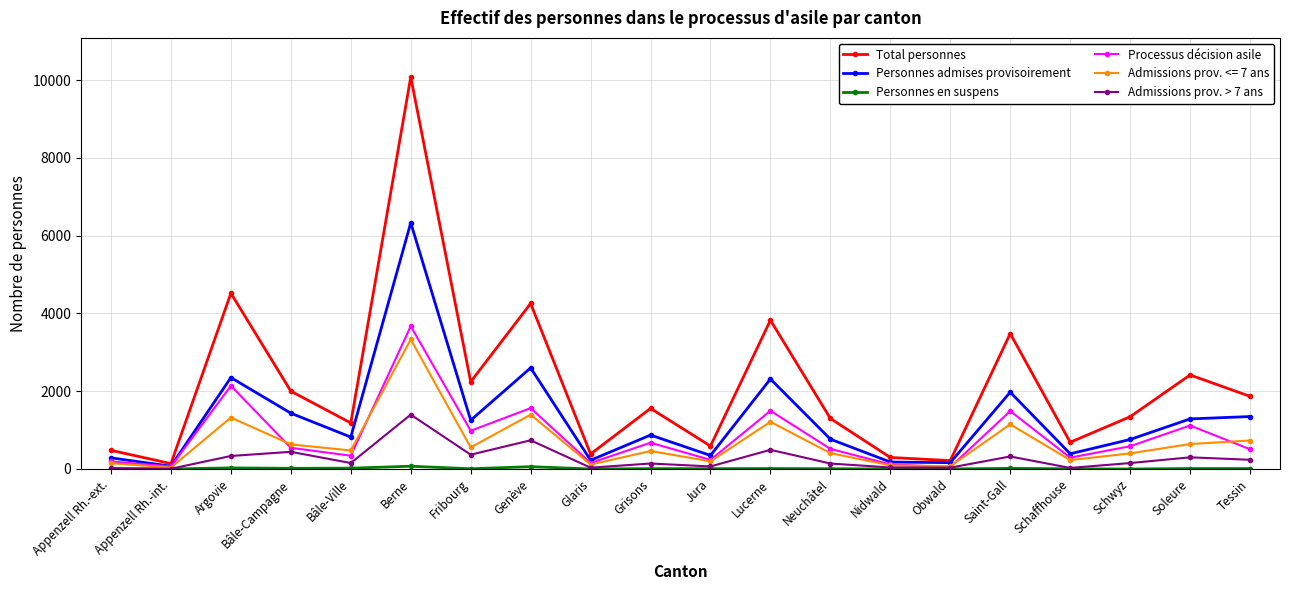

What is the spread (max minus min) of values at Bâle-Campagne?

1984